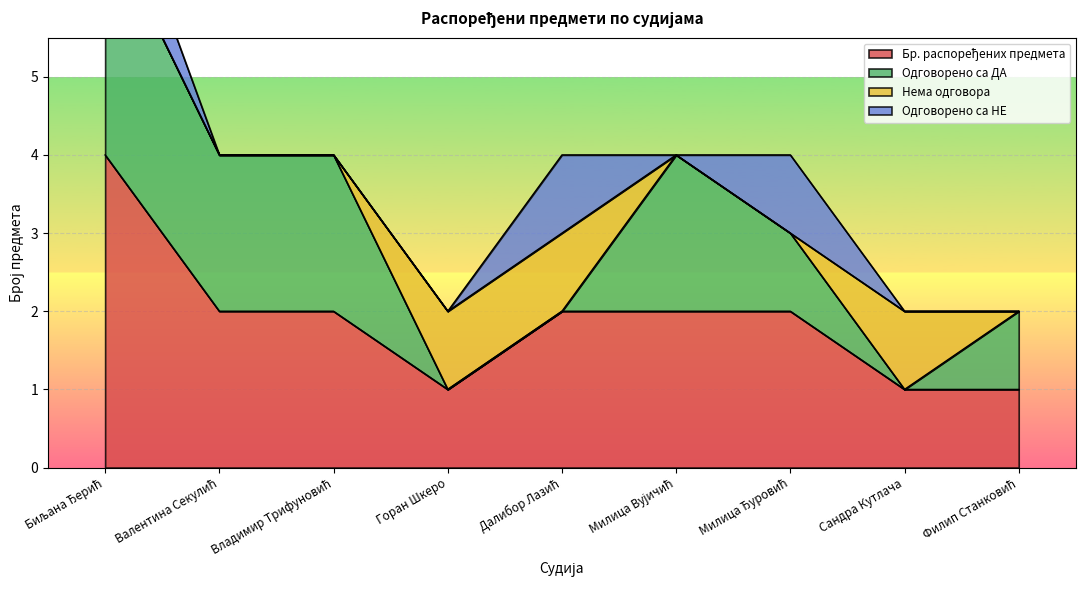

True or false: Бр. распоређених предмета and Нема одговора cross at least once.

False